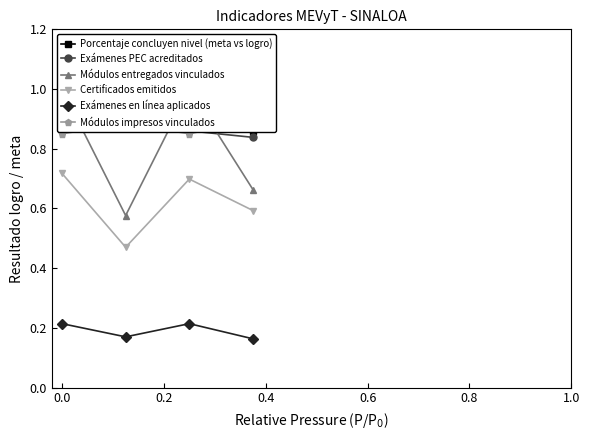

Which series has the largest range (max minus min)?

Módulos entregados vinculados